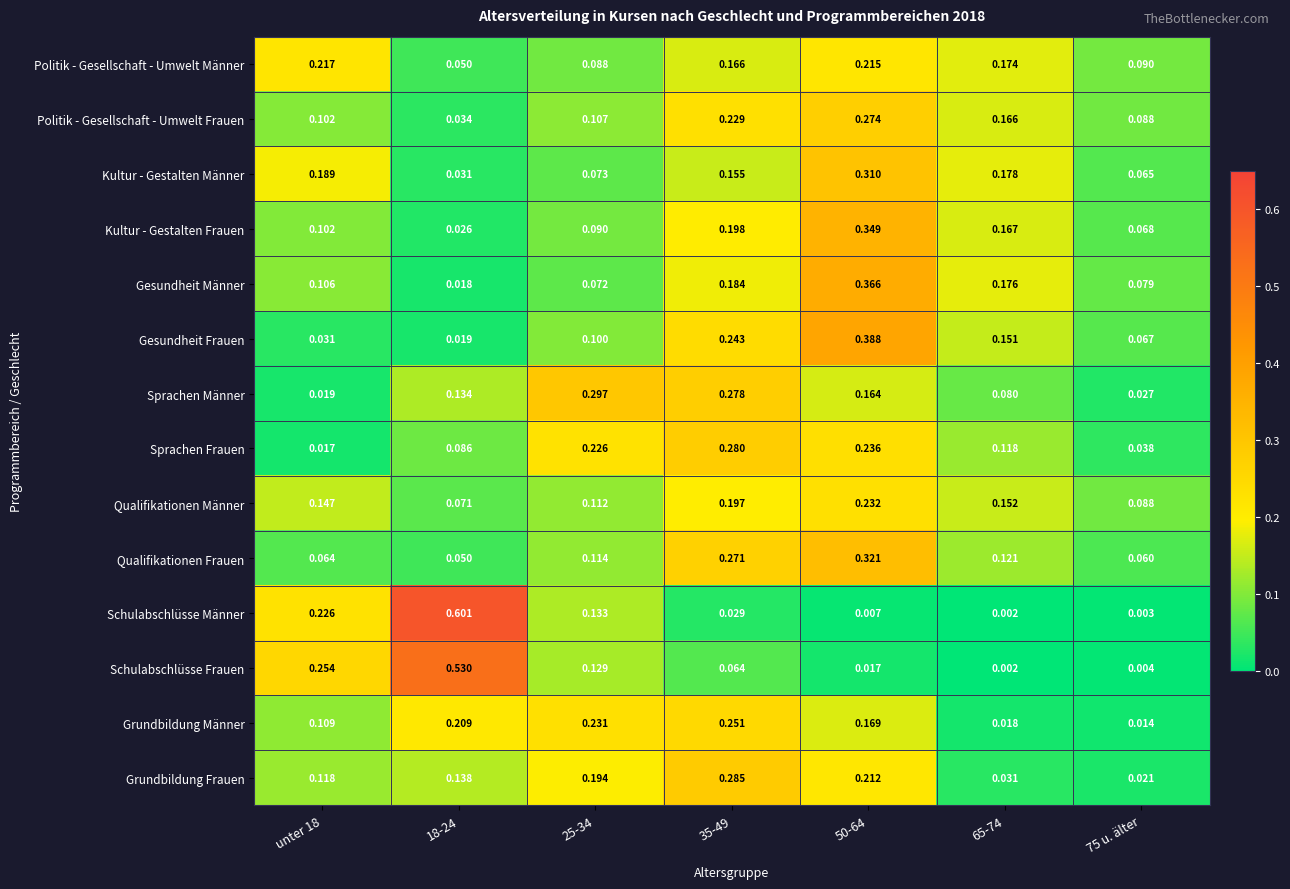

Which series has the widest spread of values?

Schulabschlüsse Männer